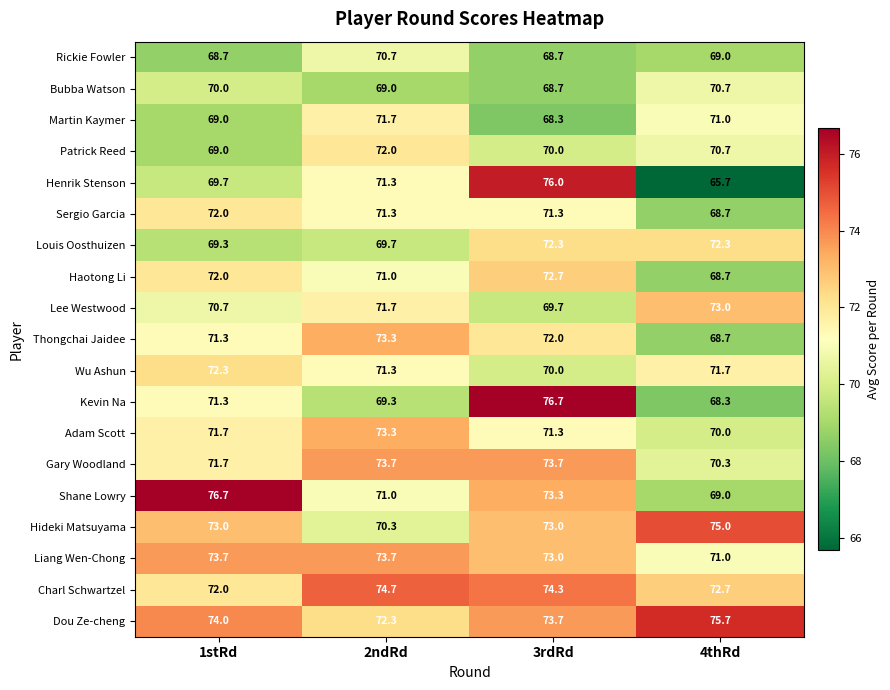

What is the average value of the Thongchai Jaidee series?

71.3